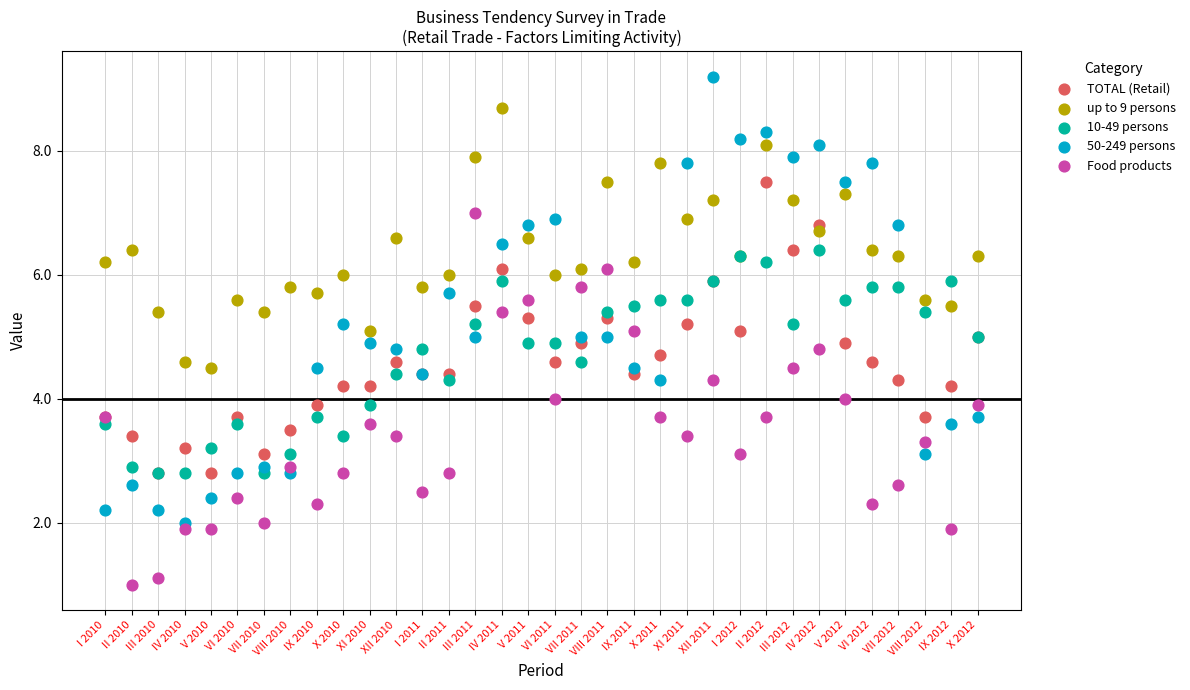

Which series contains the highest Y value?

50-249 persons